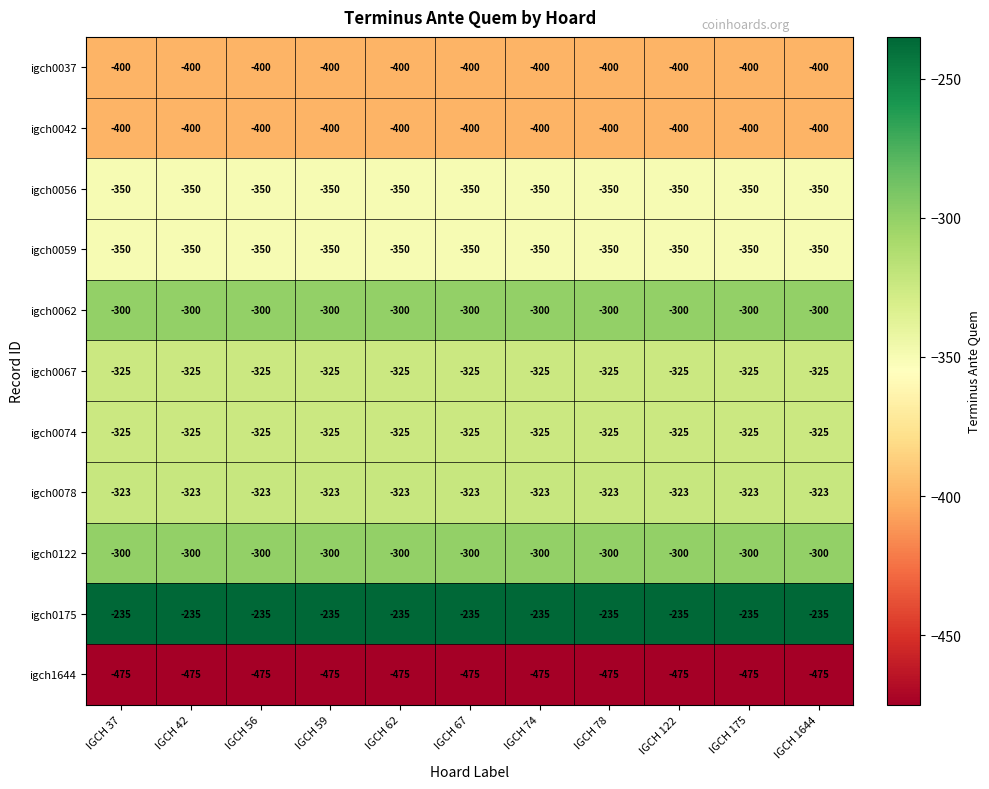

What is the average value of the igch0042 series?

-400